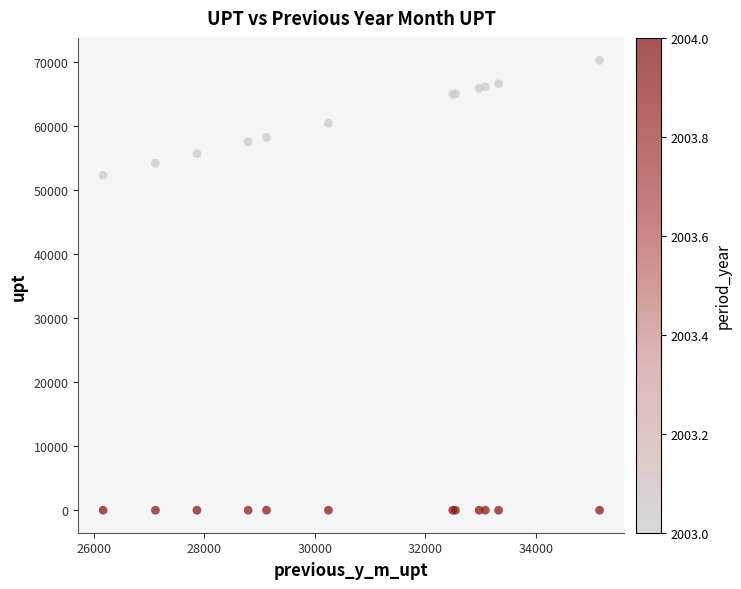

What Y value in the scatter plot is closest to 35151?

52338